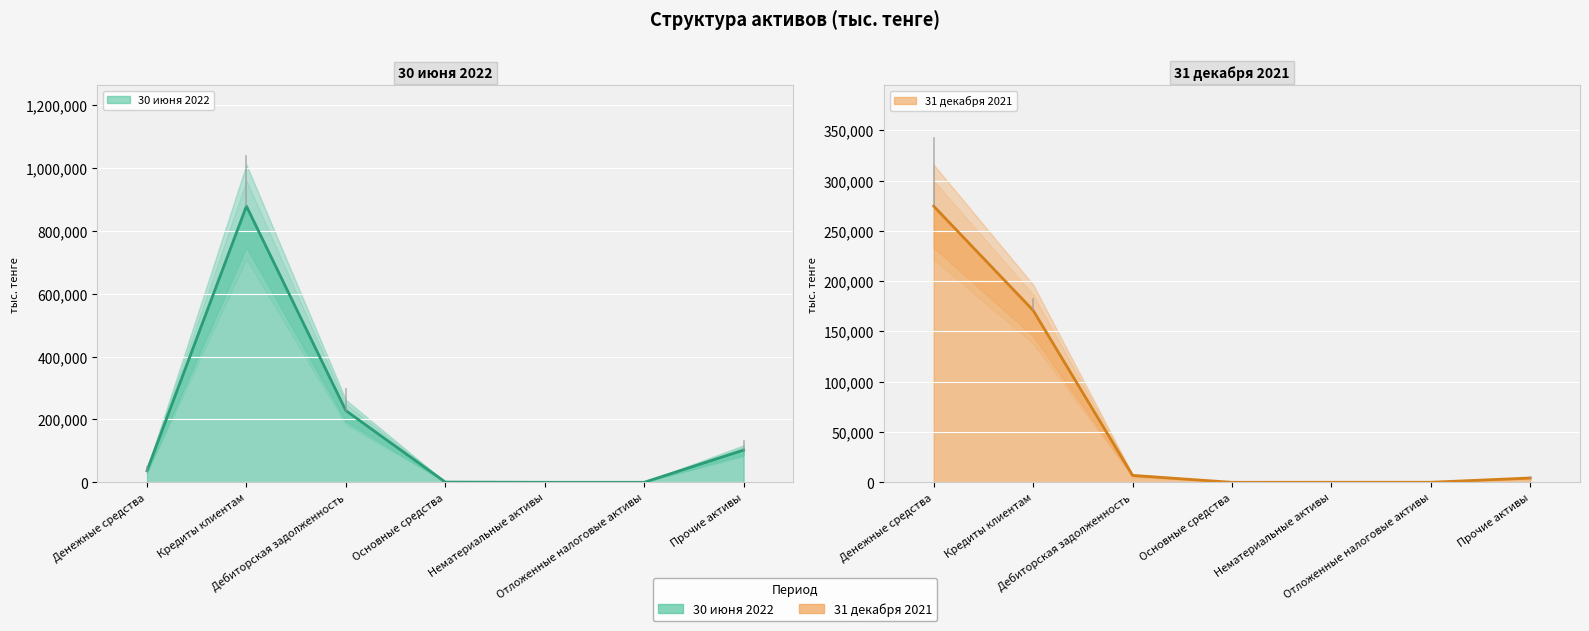

Reading left to right, extract all data points from this chart.

30 июня 2022: 37054	878760	228079	767	43	54	102459
31 декабря 2021: 274598	170998	6884	0	51	54	4310